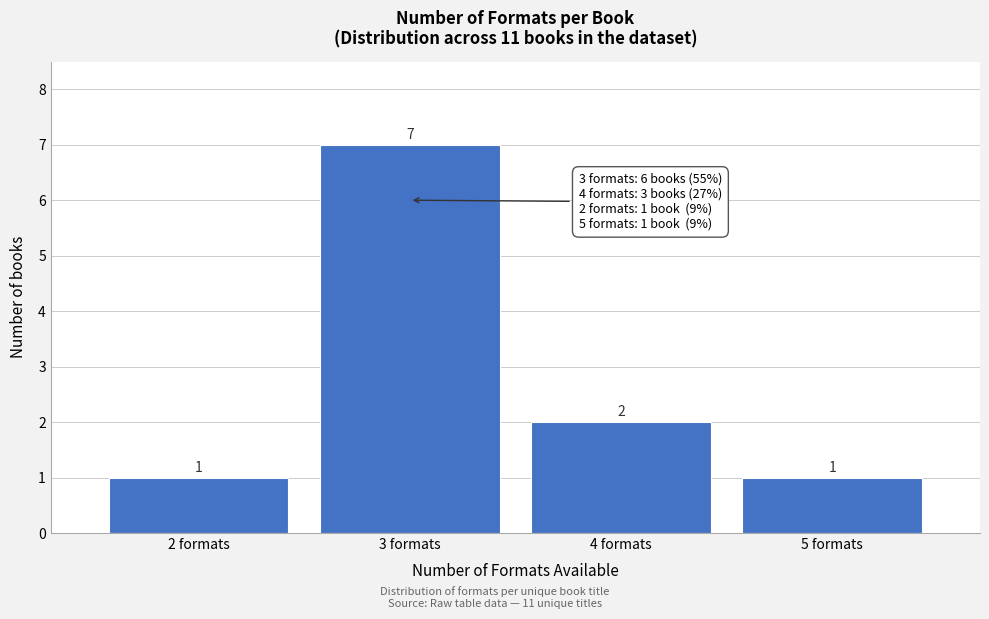

Reading right to left, what are all the values shown in this chart?

1	2	7	1